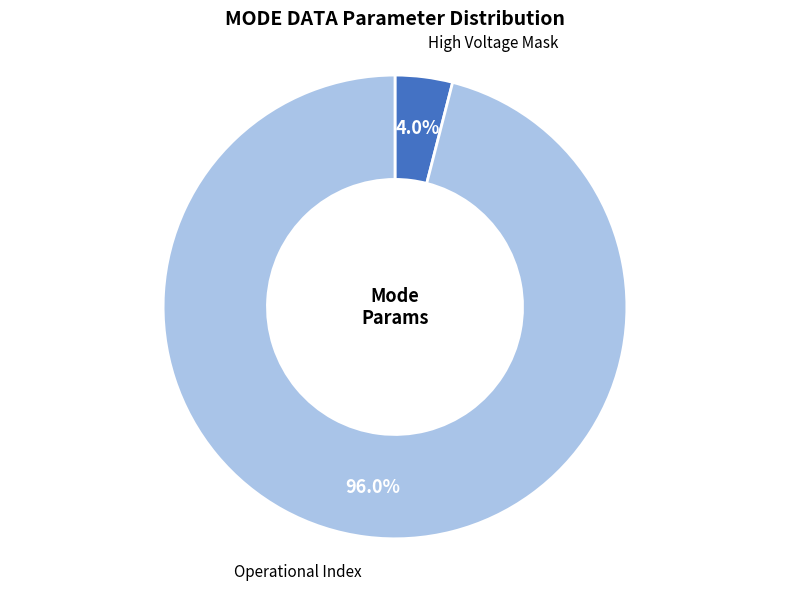

Approximately how many times larger is the value at Operational Index compared to High Voltage Mask?

24.0